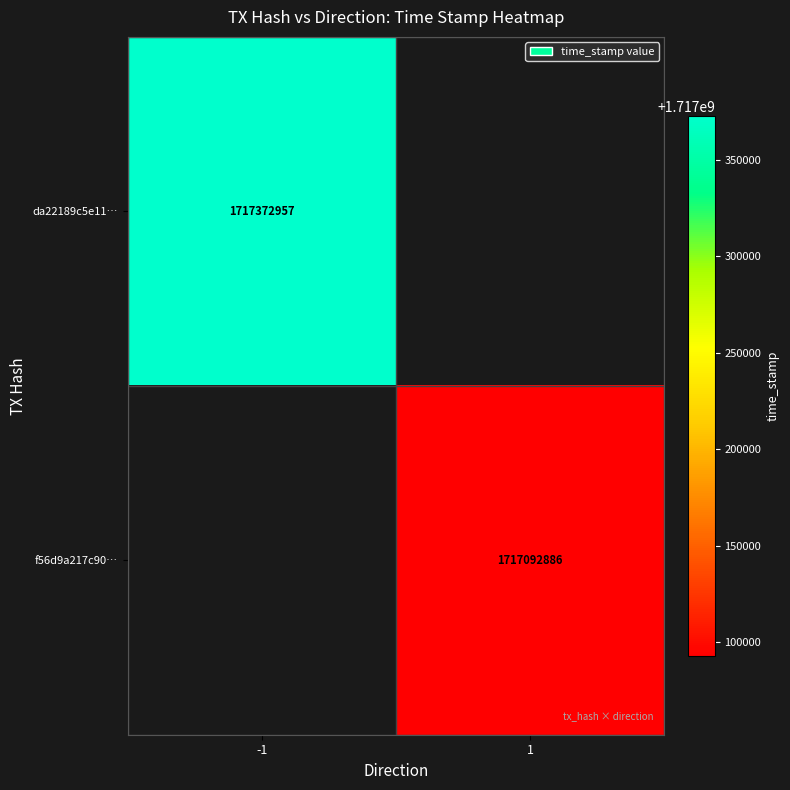

At how many categories does at least one series exceed 1717099668?

1